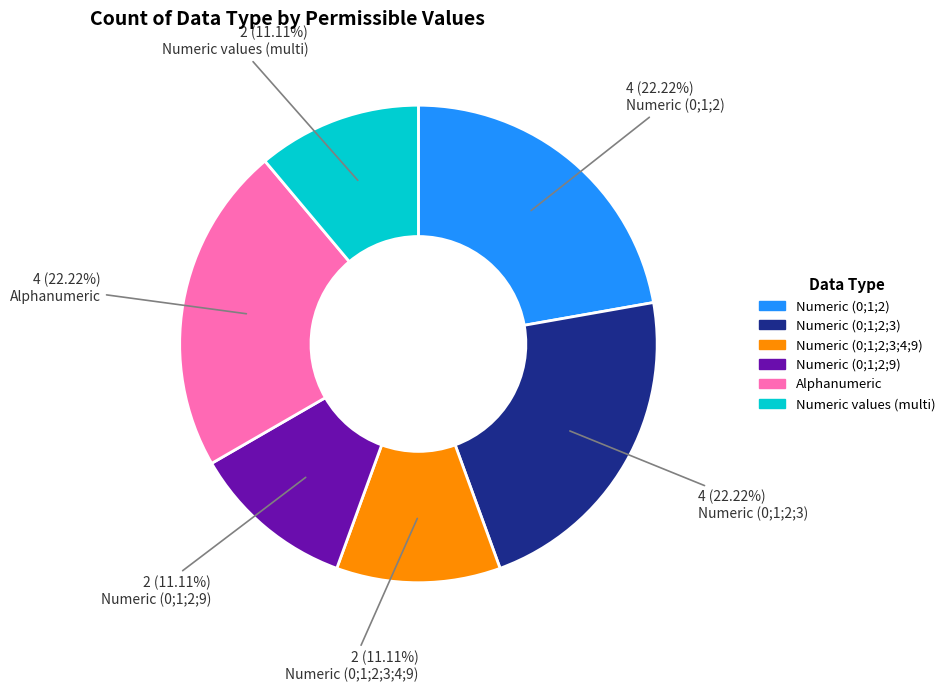

Does any single category account for the majority?

No